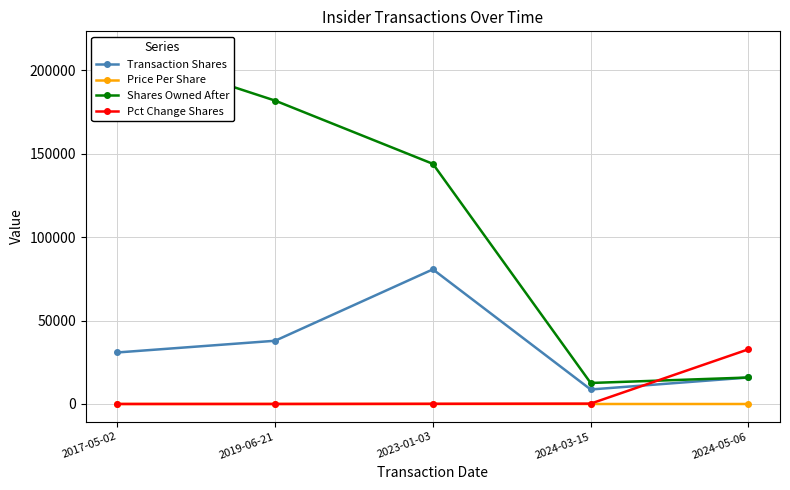

True or false: Pct Change Shares and Shares Owned After cross at least once.

True